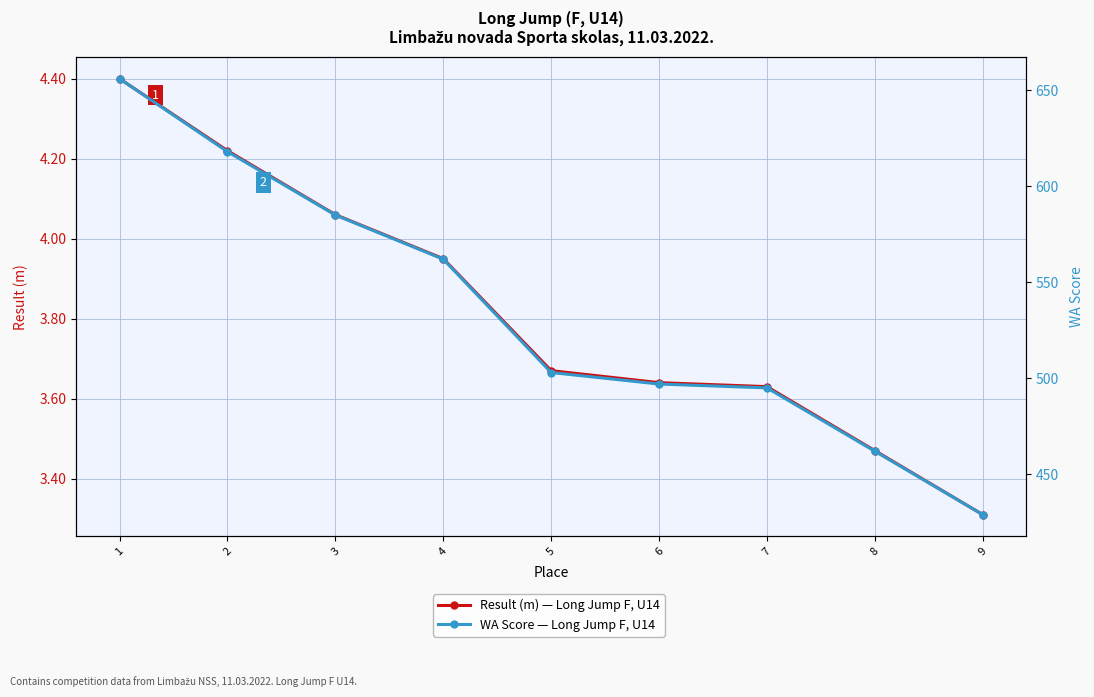

What is the difference between the maximum and second lowest values in the Result (m) series?

0.9